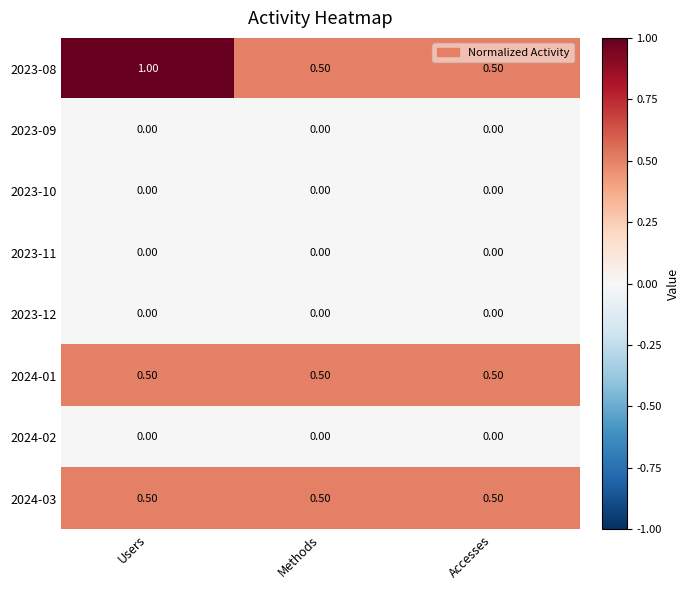

What is the sum of all 2023-08 values?

2.0